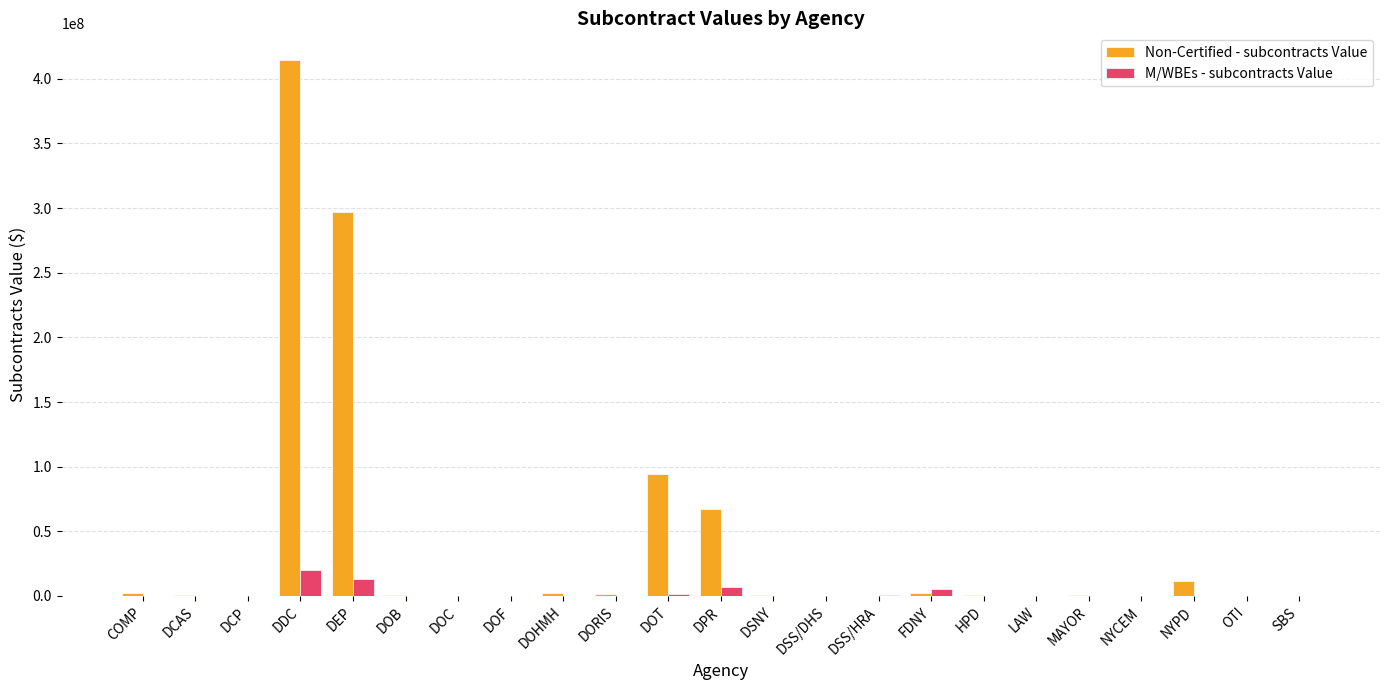

True or false: Non-Certified - subcontracts Value has a value of -238642925.9 at LAW.

False